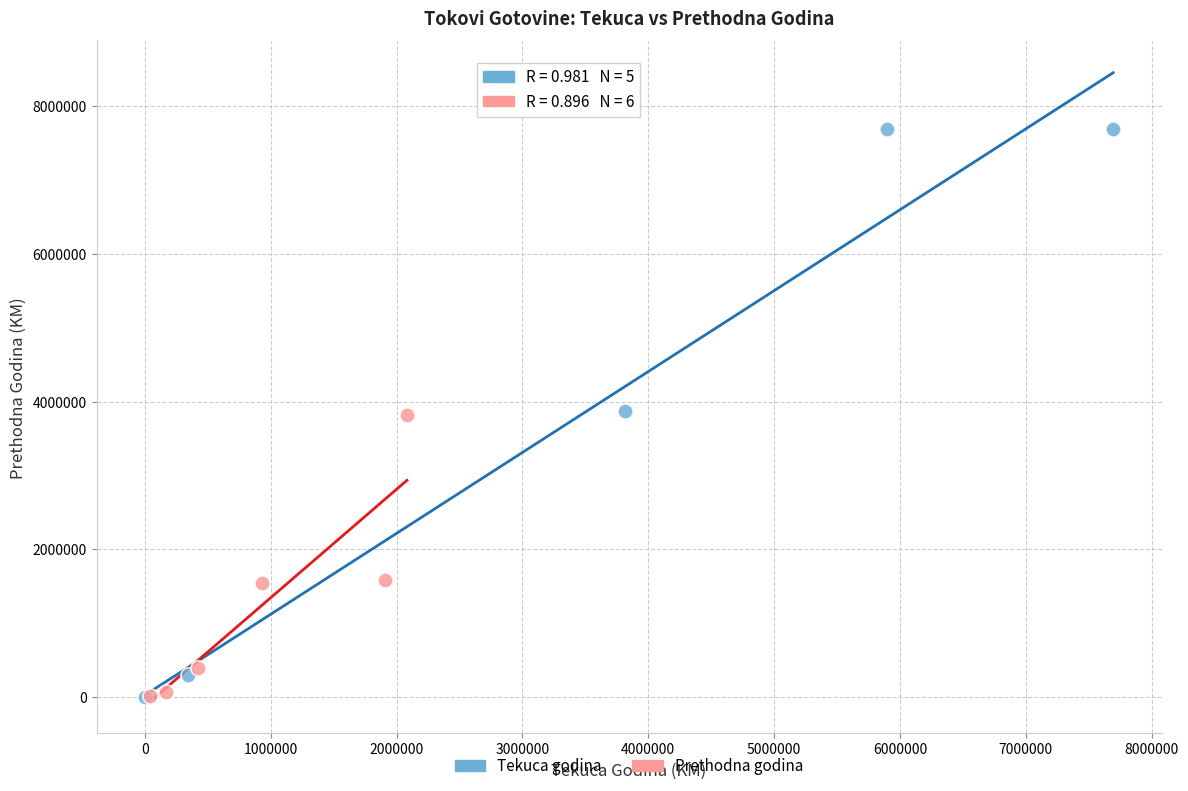

Which series reaches the maximum Y coordinate?

Tekuca godina